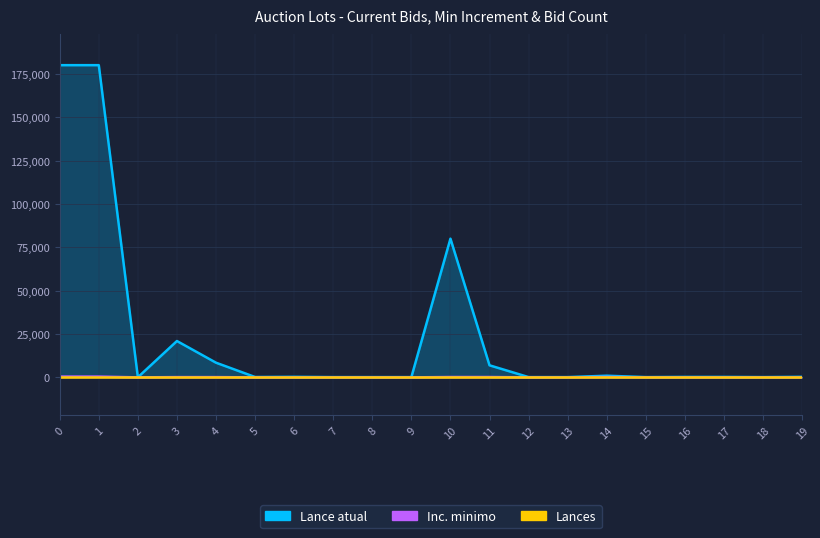

Between 6 and 10, which series saw the biggest shift?

Lance atual